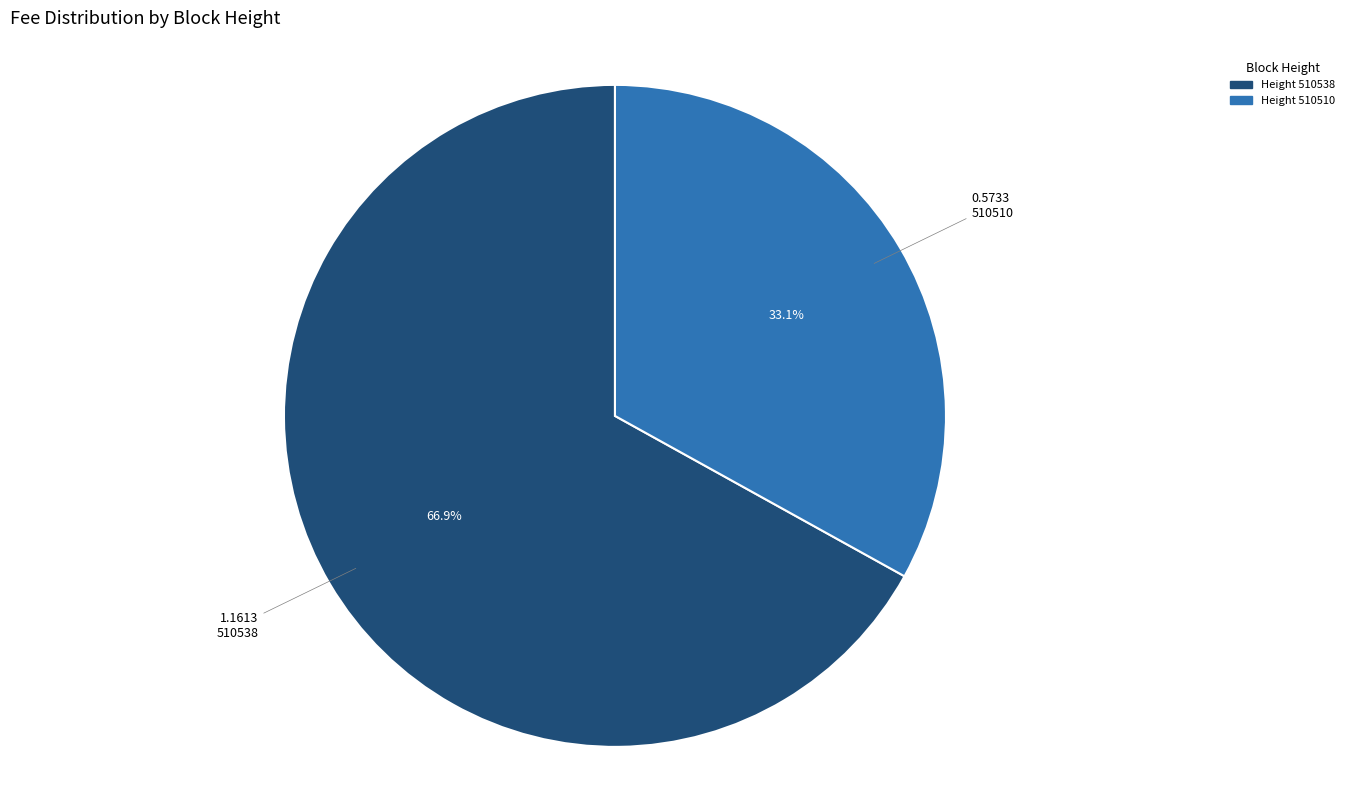

Which category has the biggest portion of the pie?

510538